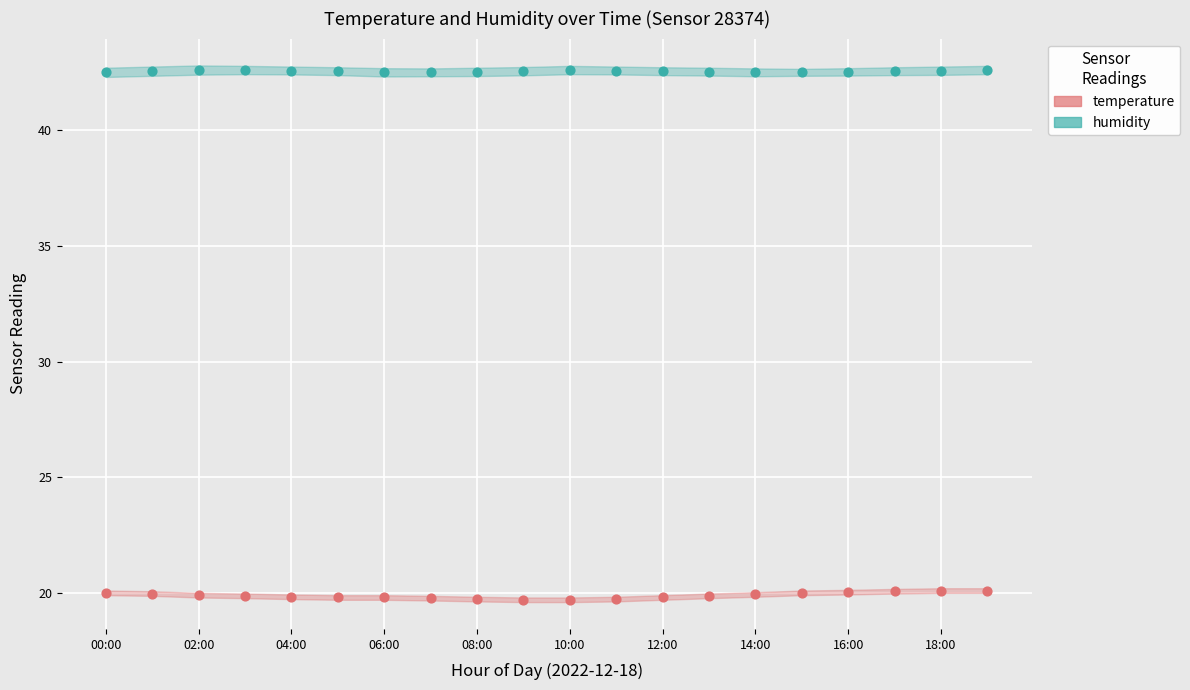

Which series reaches the minimum Y coordinate?

temperature